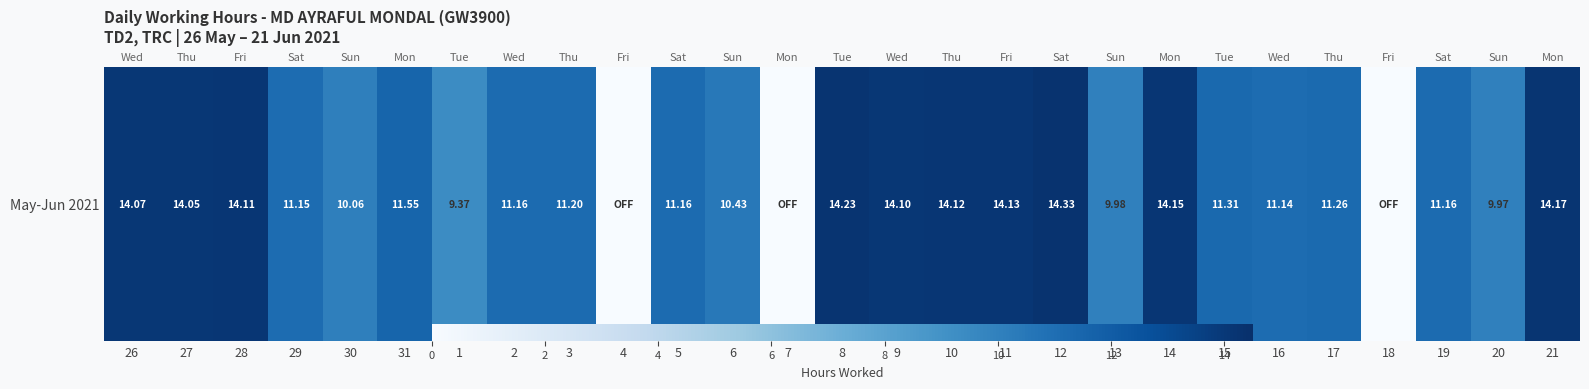

Is it true that the value at 21 is 7.7?

False